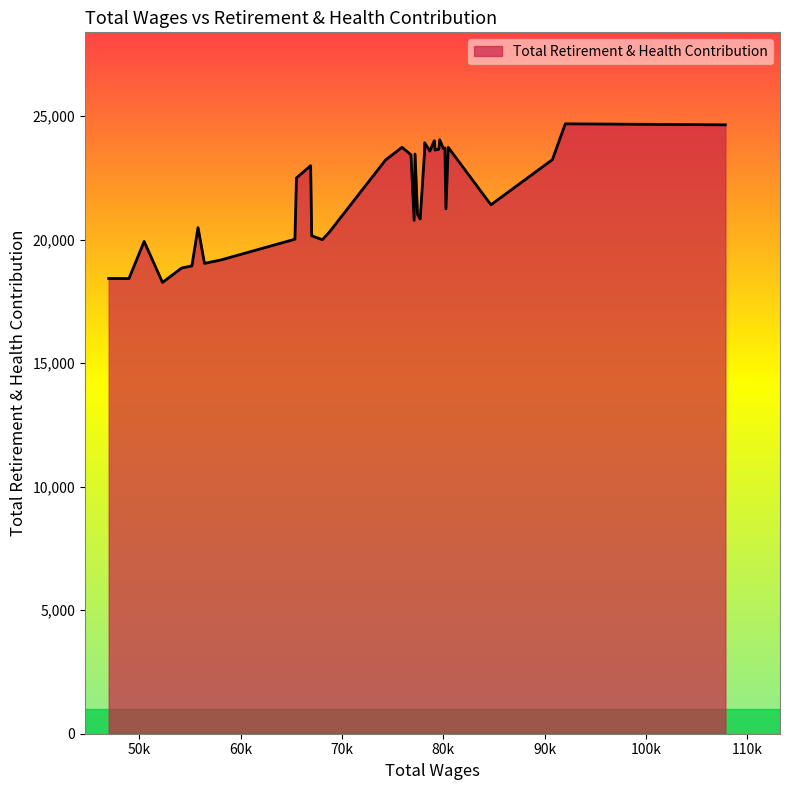

What is the difference between the second highest and minimum values?

6380